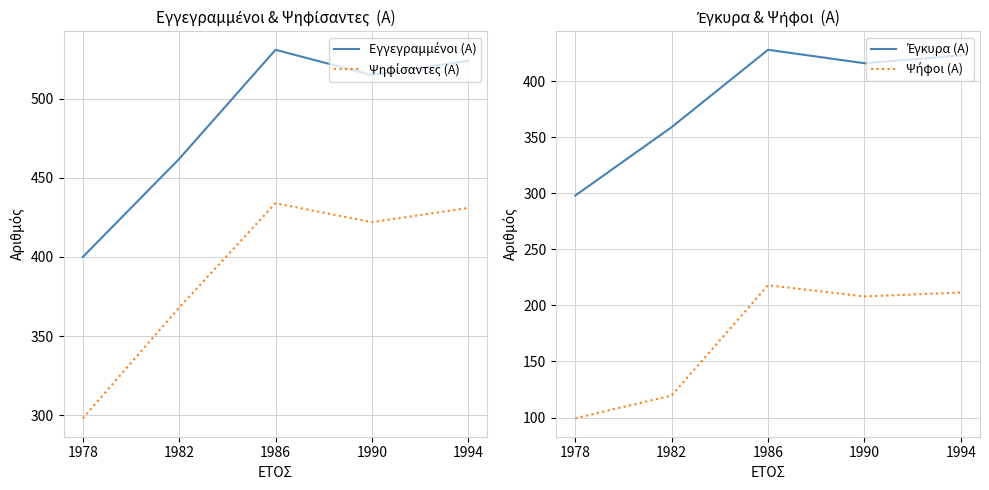

Where is the first local maximum for Έγκυρα (Α)?

1986